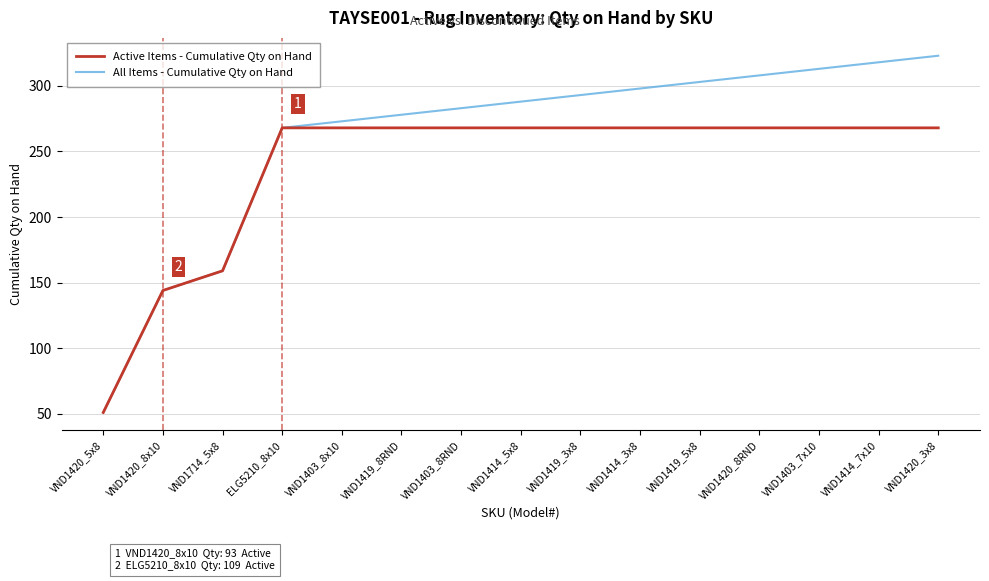

Rank the series by their average value, from highest to lowest.

All Items - Cumulative Qty on Hand, Active Items - Cumulative Qty on Hand